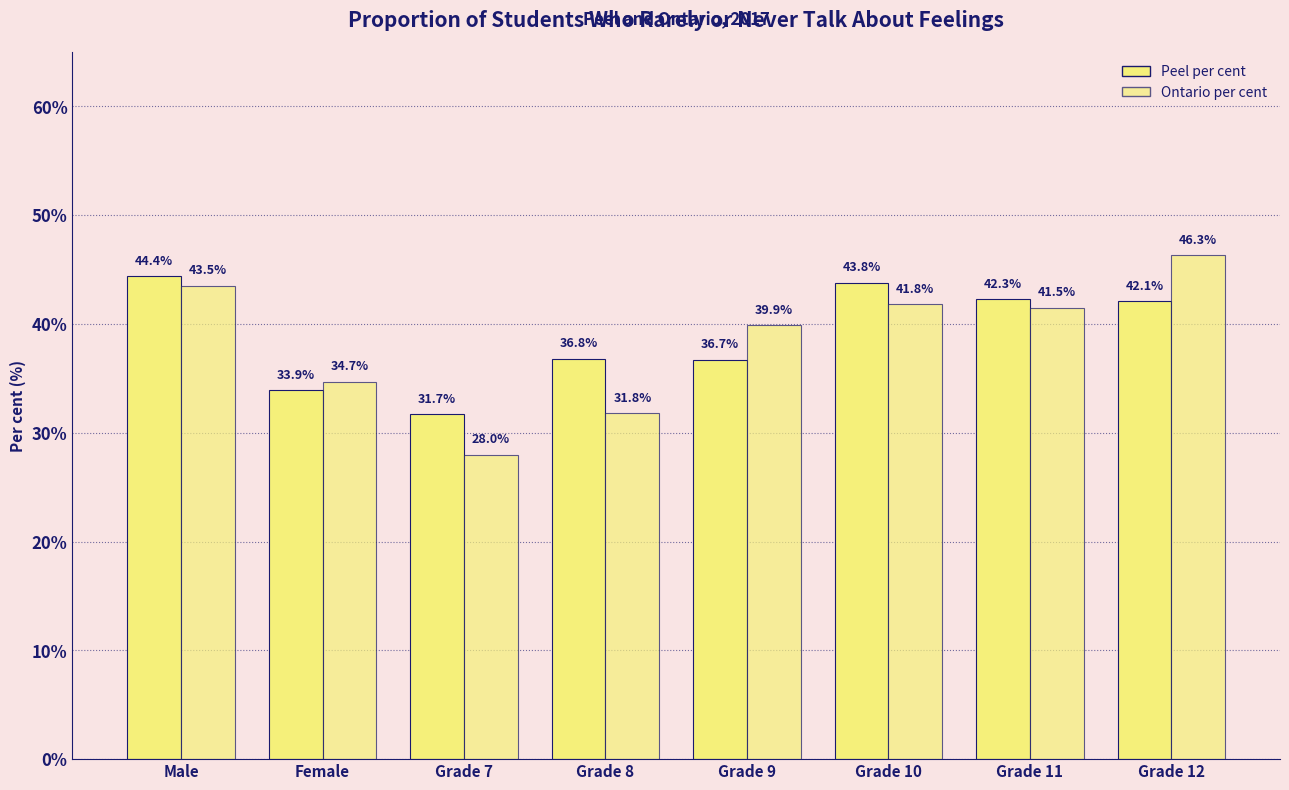

How many series are shown in this chart?

2